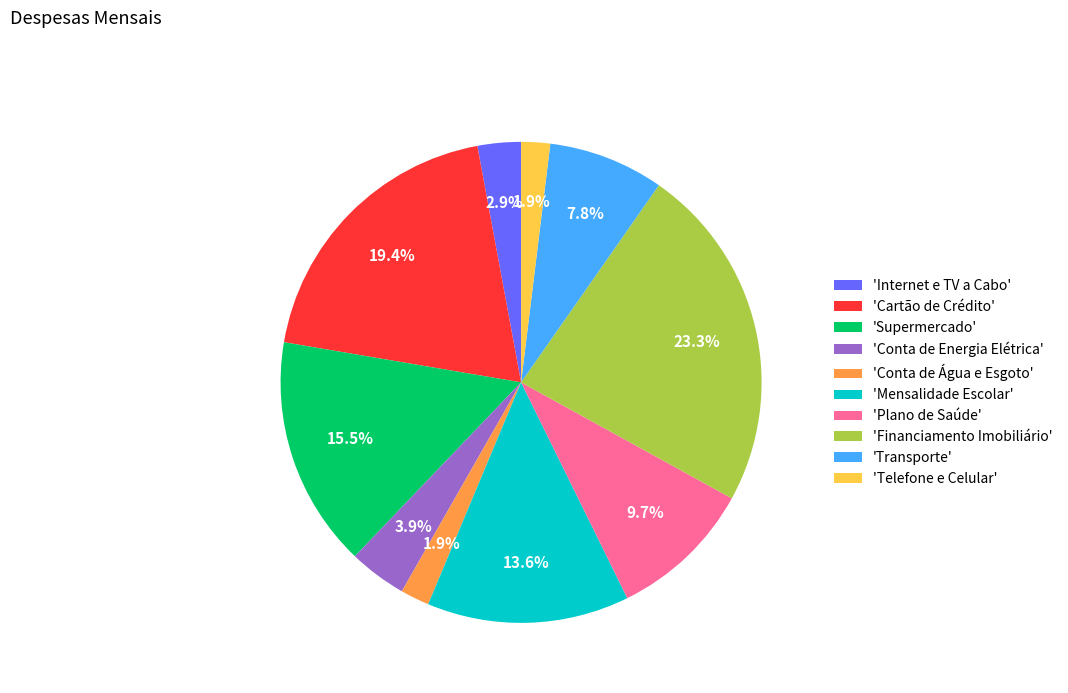

Which category has the biggest portion of the pie?

'Financiamento Imobiliário'